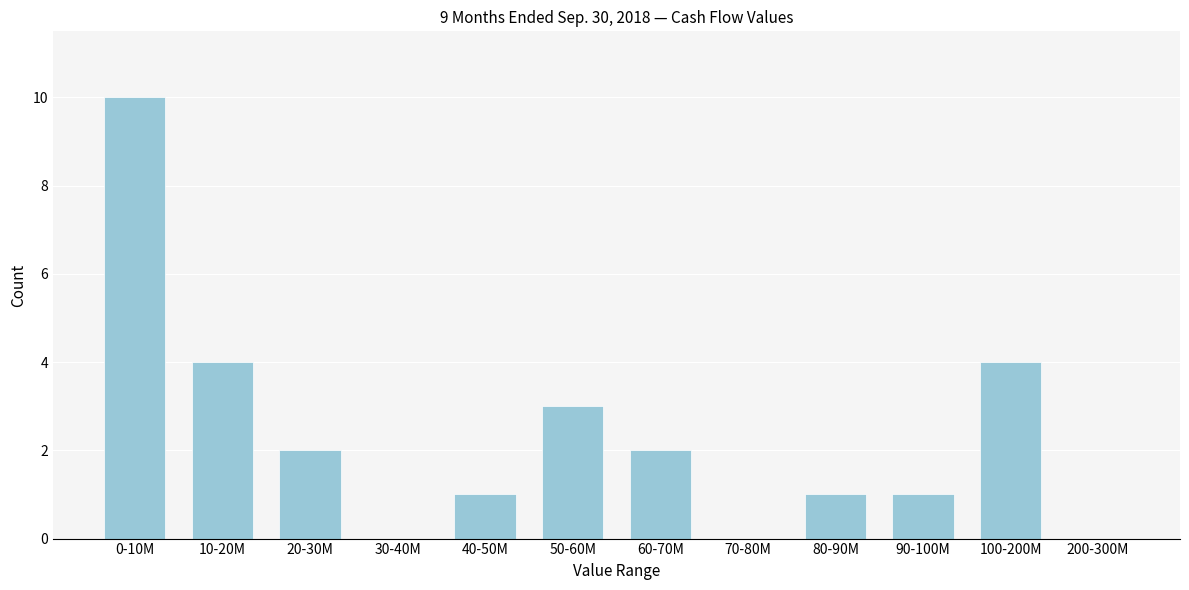

Reading left to right, extract all data points from this chart.

0-10M=10	10-20M=4	20-30M=2	30-40M=0	40-50M=1	50-60M=3	60-70M=2	70-80M=0	80-90M=1	90-100M=1	100-200M=4	200-300M=0